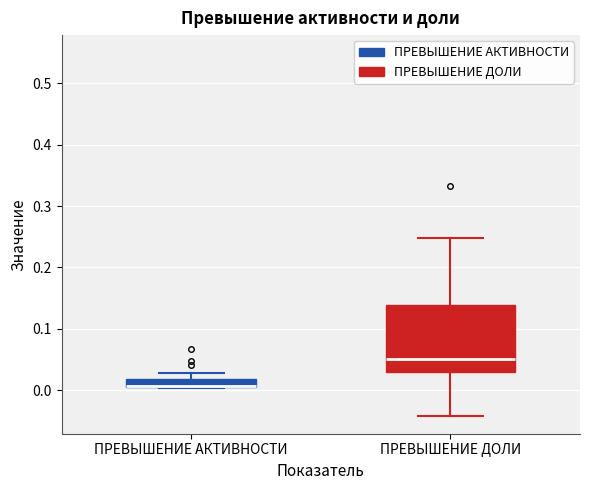

Where is the upper edge of the box for ПРЕВЫШЕНИЕ АКТИВНОСТИ on the y-axis? The values are not printed on the chart, so give them approximately, as read against the axis.

0.02